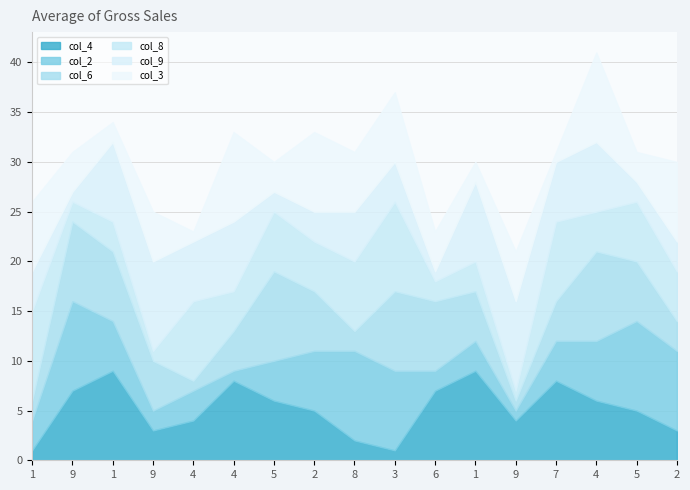

Read the col_3 value at 4.

1